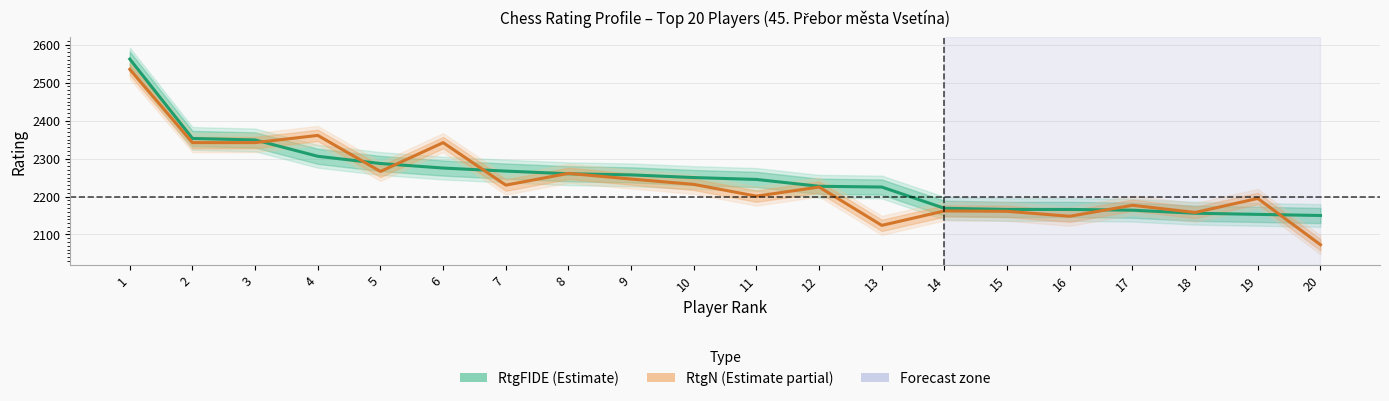

Between 3 and 7, which series saw the biggest shift?

RtgN (Estimate partial)